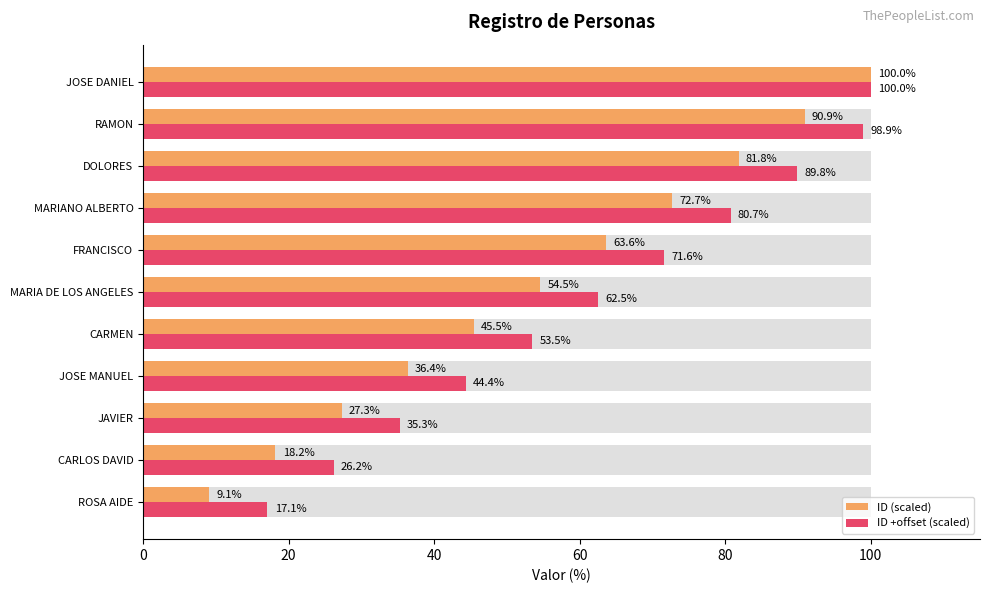

What is the average value of the ID +offset (scaled) series?

61.8